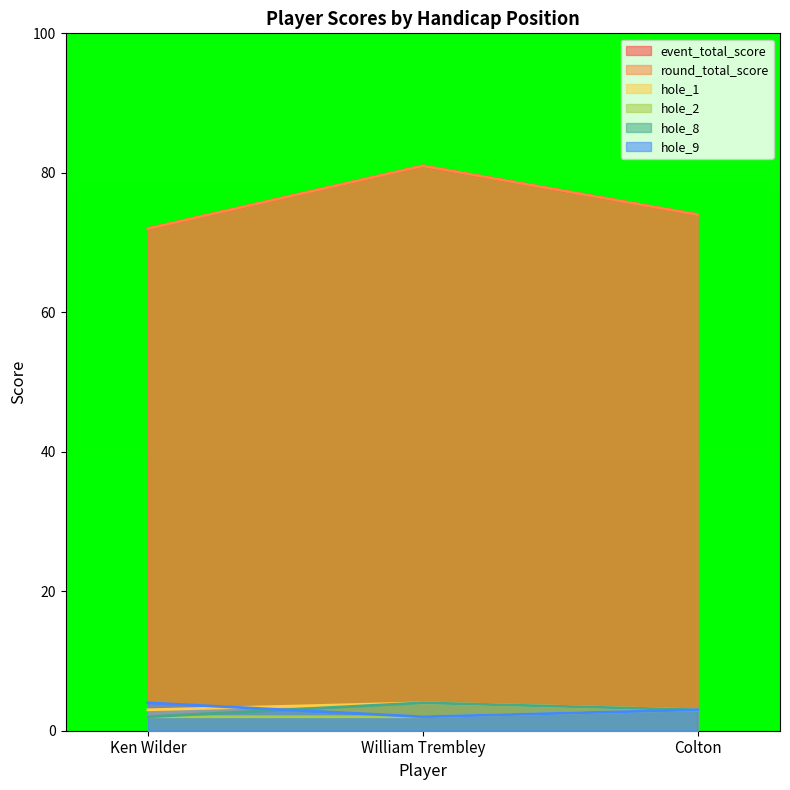

Which category has the lowest value across all series?

Ken Wilder